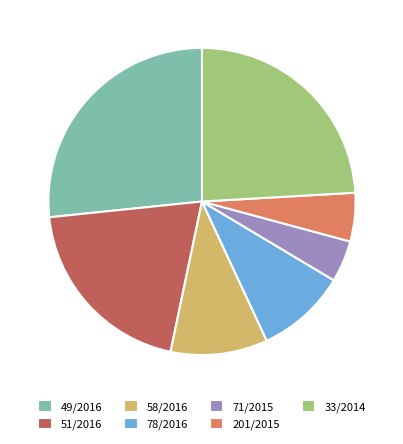

The 201/2015 slice represents 1% of the pie. True or false?

False